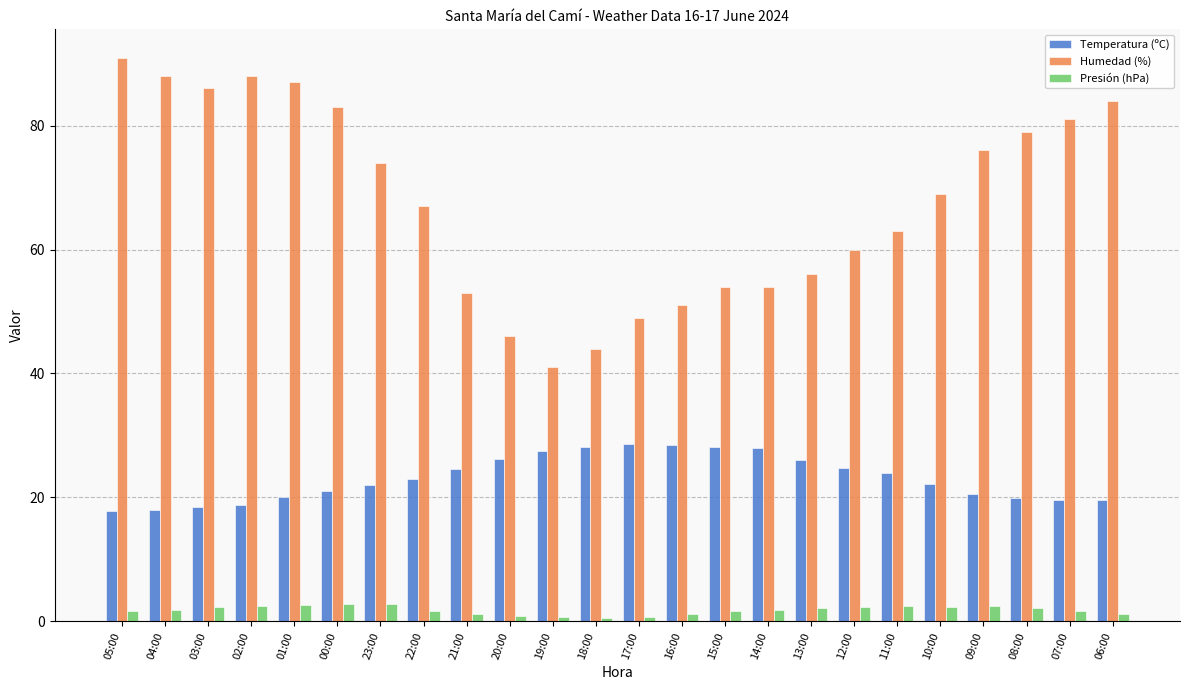

How many distinct data groups are displayed?

3